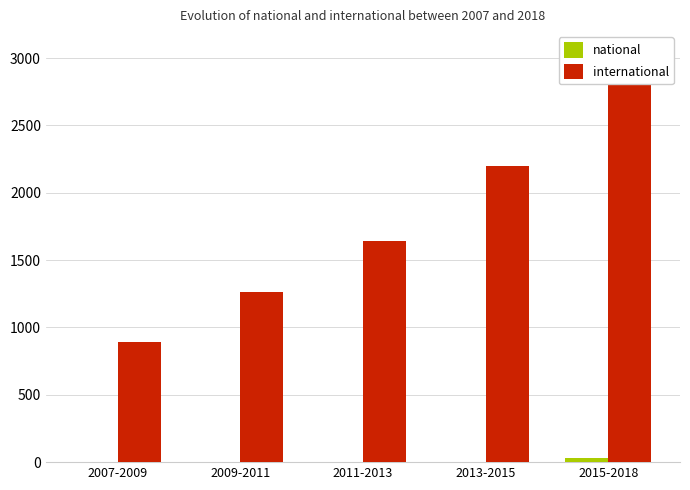

How many bars are there in total?

10